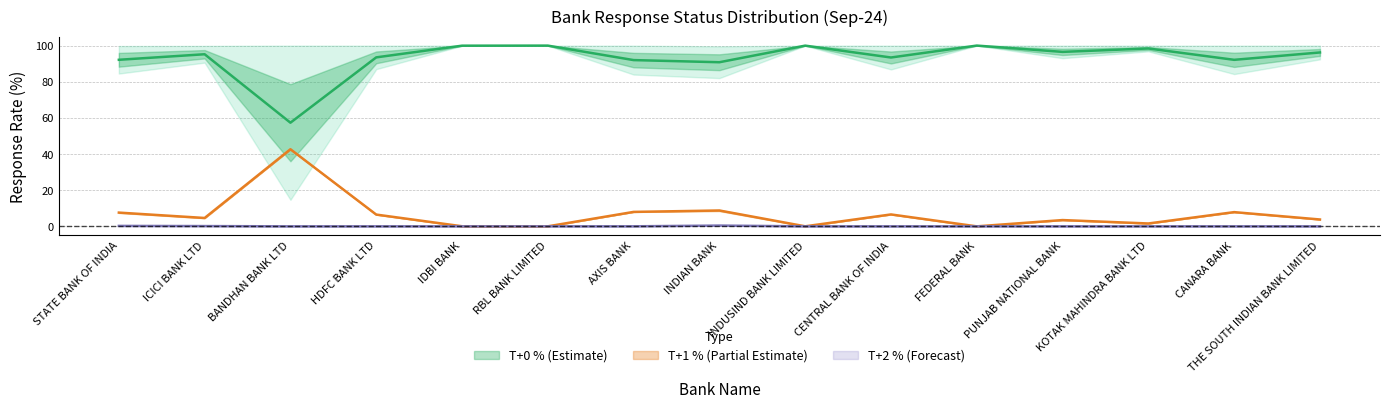

Reading left to right, extract all data points from this chart.

T+0 %: STATE BANK OF INDIA=92.1	ICICI BANK LTD=95.2	BANDHAN BANK LTD=57.3	HDFC BANK LTD=93.5	IDBI BANK=99.9	RBL BANK LIMITED=100.0	AXIS BANK=92.0	INDIAN BANK=90.8	INDUSIND BANK LIMITED=100.0	CENTRAL BANK OF INDIA=93.4	FEDERAL BANK=100.0	PUNJAB NATIONAL BANK=96.5	KOTAK MAHINDRA BANK LTD=98.4	CANARA BANK=92.1	THE SOUTH INDIAN BANK LIMITED=96.2
T+1 %: STATE BANK OF INDIA=7.6	ICICI BANK LTD=4.6	BANDHAN BANK LTD=42.7	HDFC BANK LTD=6.5	IDBI BANK=0.1	RBL BANK LIMITED=0.0	AXIS BANK=8.0	INDIAN BANK=8.8	INDUSIND BANK LIMITED=0.0	CENTRAL BANK OF INDIA=6.6	FEDERAL BANK=0.0	PUNJAB NATIONAL BANK=3.5	KOTAK MAHINDRA BANK LTD=1.6	CANARA BANK=7.9	THE SOUTH INDIAN BANK LIMITED=3.8
T+2 %: STATE BANK OF INDIA=0.3	ICICI BANK LTD=0.2	BANDHAN BANK LTD=0.0	HDFC BANK LTD=0.0	IDBI BANK=0.0	RBL BANK LIMITED=0.0	AXIS BANK=0.0	INDIAN BANK=0.4	INDUSIND BANK LIMITED=0.0	CENTRAL BANK OF INDIA=0.0	FEDERAL BANK=0.0	PUNJAB NATIONAL BANK=0.0	KOTAK MAHINDRA BANK LTD=0.0	CANARA BANK=0.0	THE SOUTH INDIAN BANK LIMITED=0.0